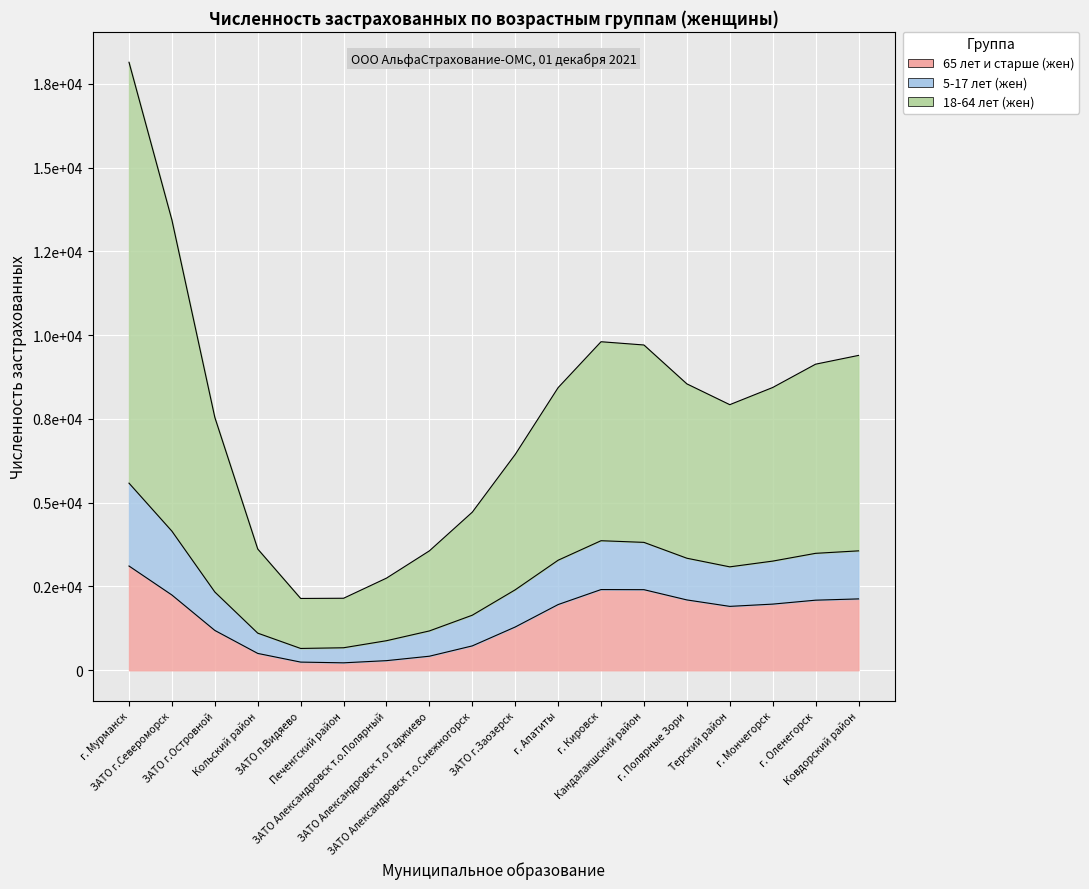

Is the value of 5-17 лет (жен) at Терский район greater than the value of 18-64 лет (жен) at ЗАТО п.Видяево?

No